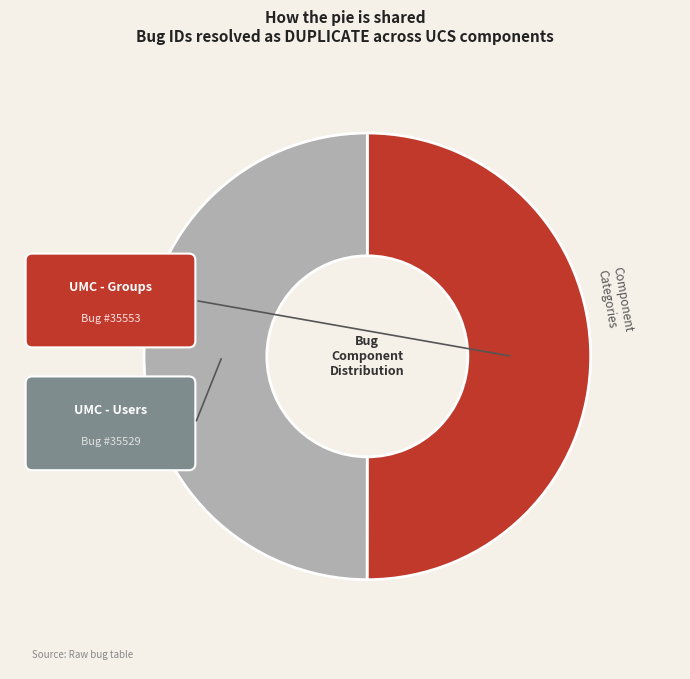

Which category has the biggest portion of the pie?

UMC - Groups